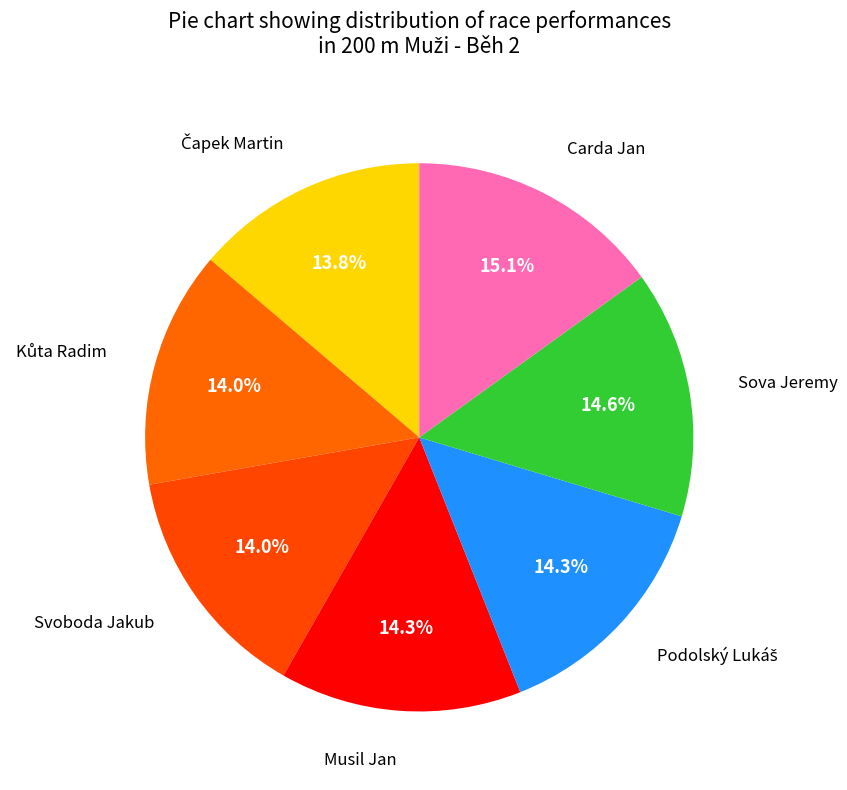

What portion of the pie excludes Svoboda Jakub?

86.0%